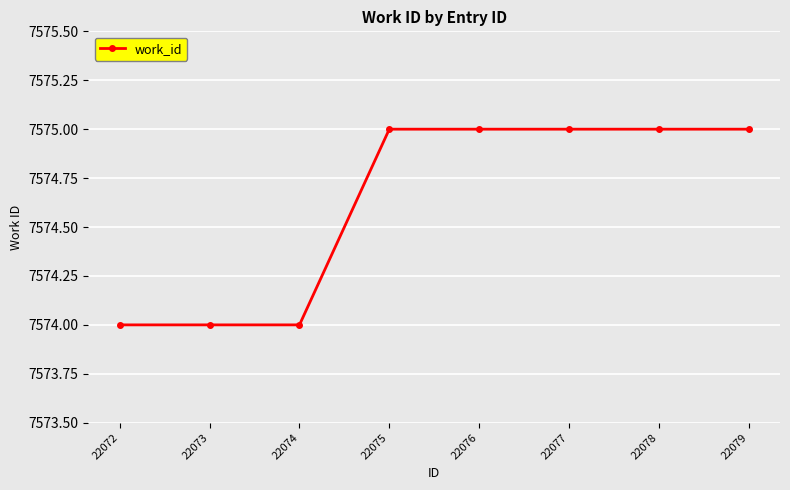

Reading left to right, transcribe all the data shown in this chart.

7574	7574	7574	7575	7575	7575	7575	7575